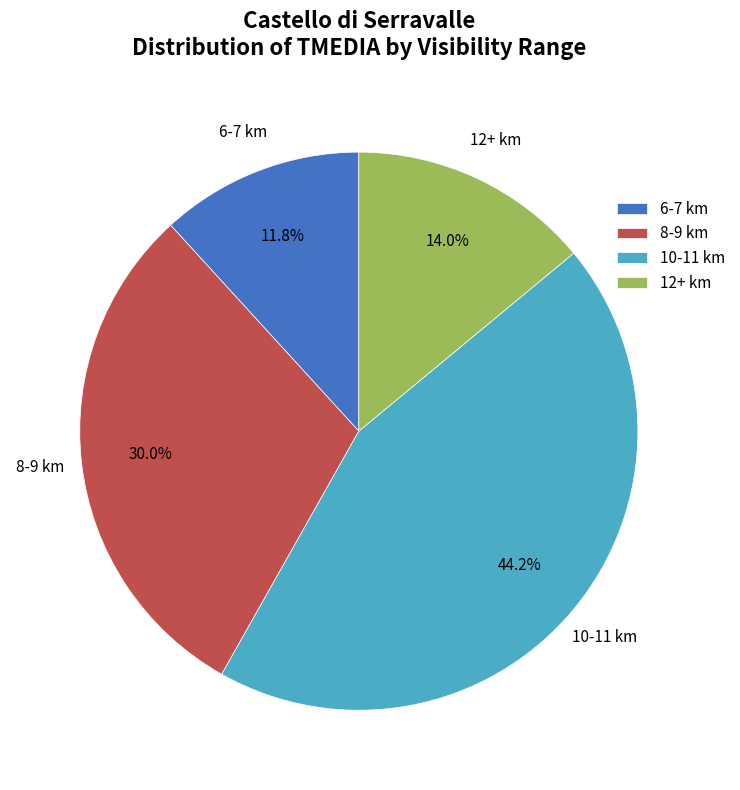

What is the ratio of the value at 8-9 km to the value at 10-11 km?

0.7